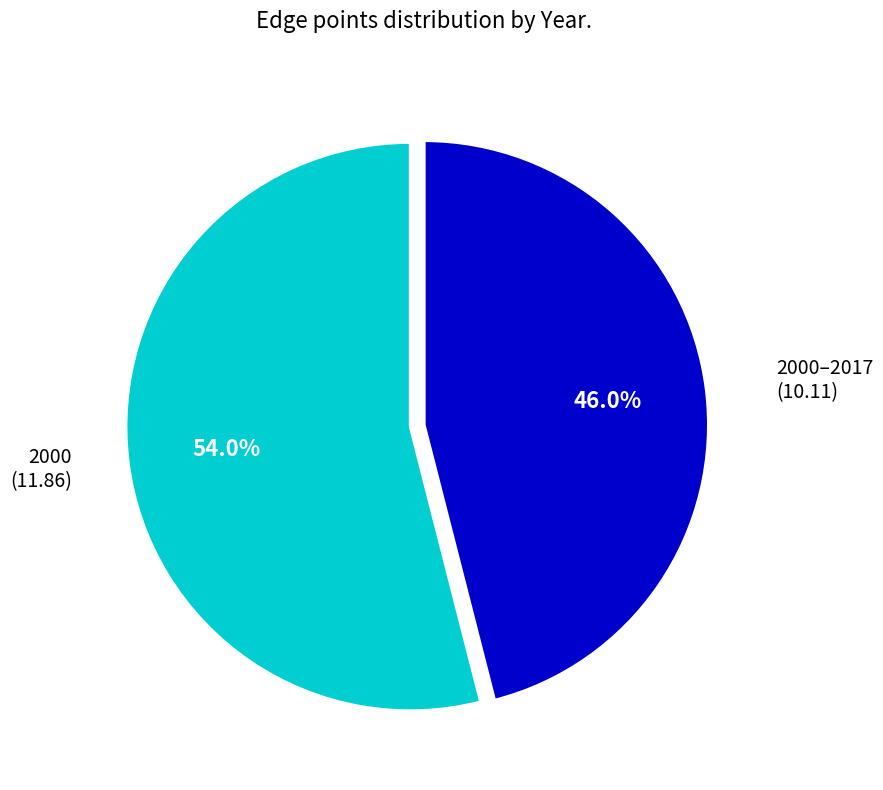

Does 2000 account for over 50% of the chart?

Yes